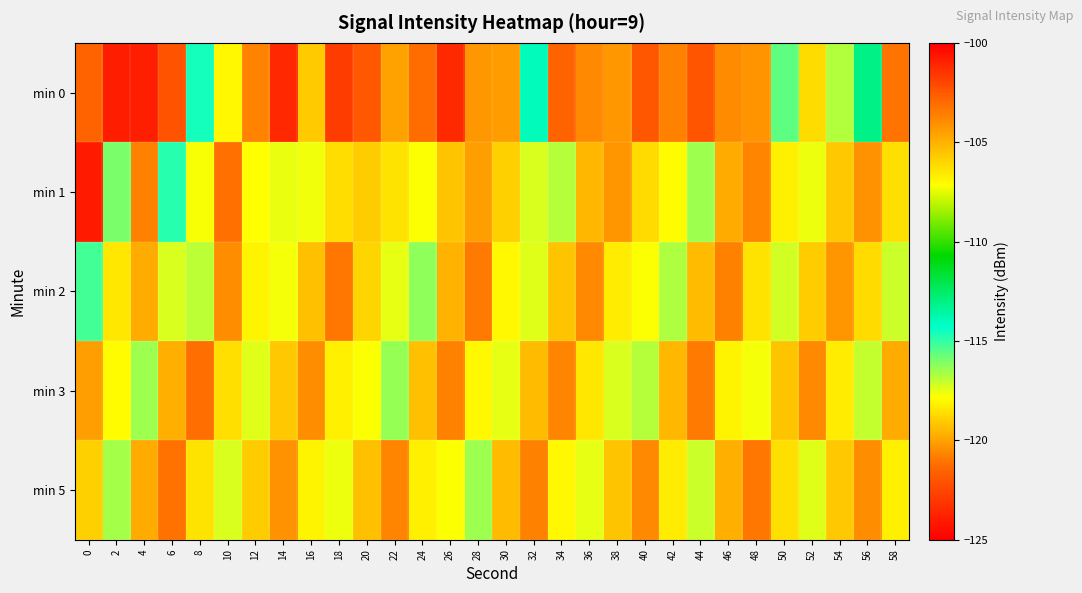

What is the difference between the highest and lowest values at 48?

3.3